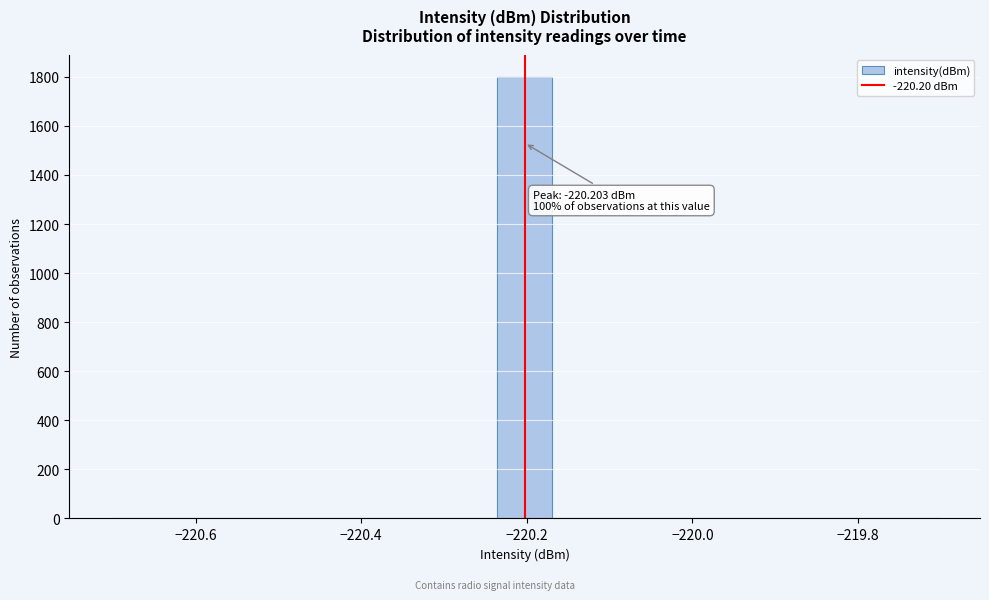

Around what value on the x-axis is the tallest bar? Give the approximate position of its centre, as read against the axis.

-220.20